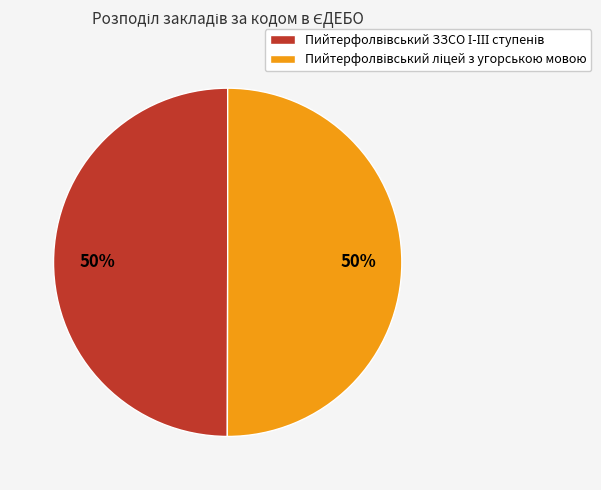

Is it true that Пийтерфолвівський ліцей з угорською мовою is 50% of the pie?

True